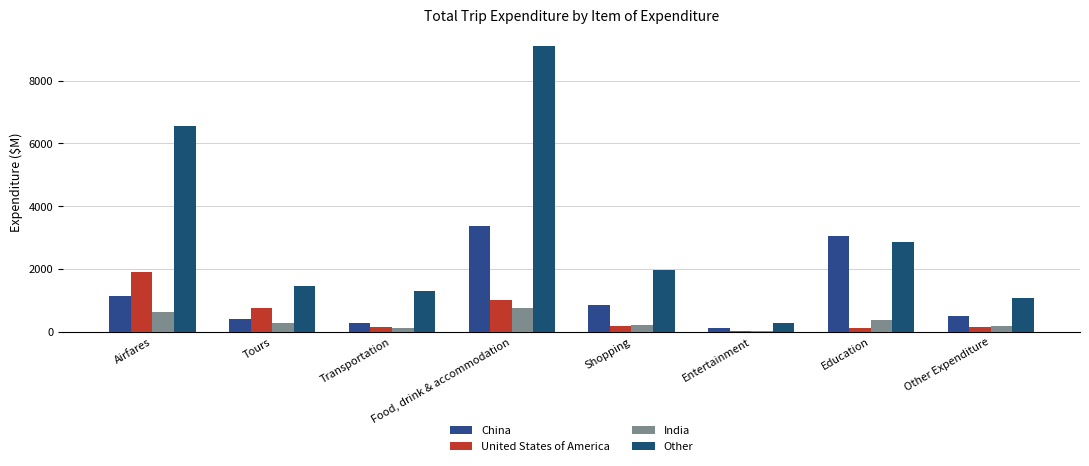

Where is Other nearest to the value 4692?

Education